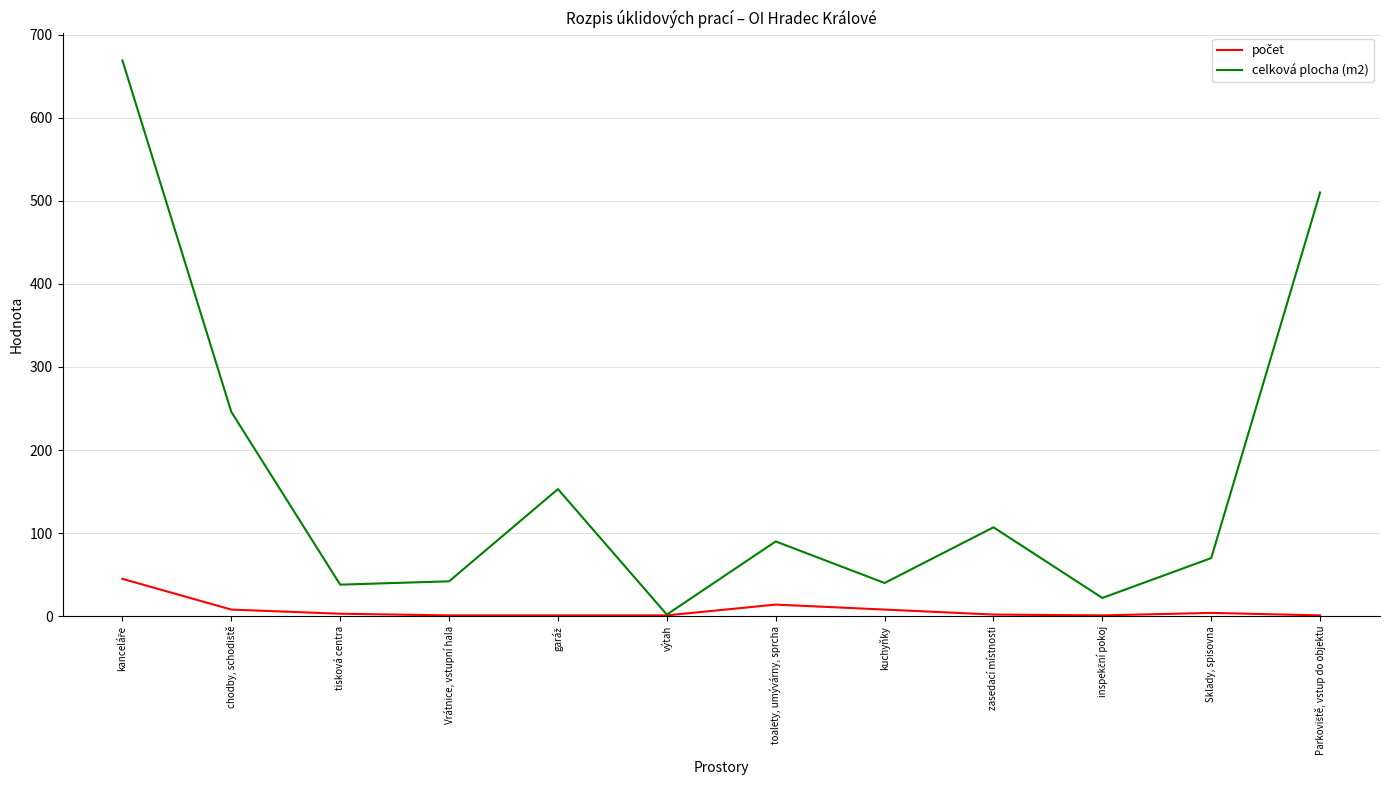

The value of celková plocha (m2) at tisková centra is 38. True or false?

True